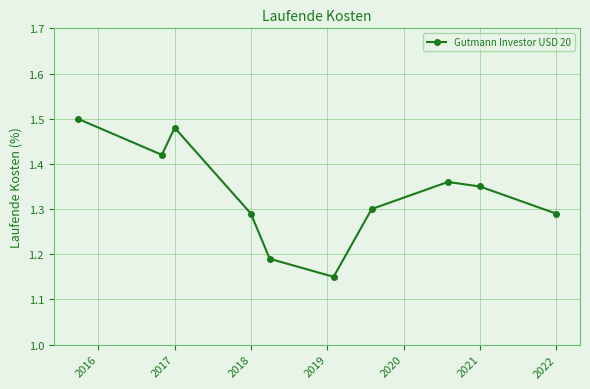

How many points are lower than both their immediate neighbors (excluding endpoints)?

2